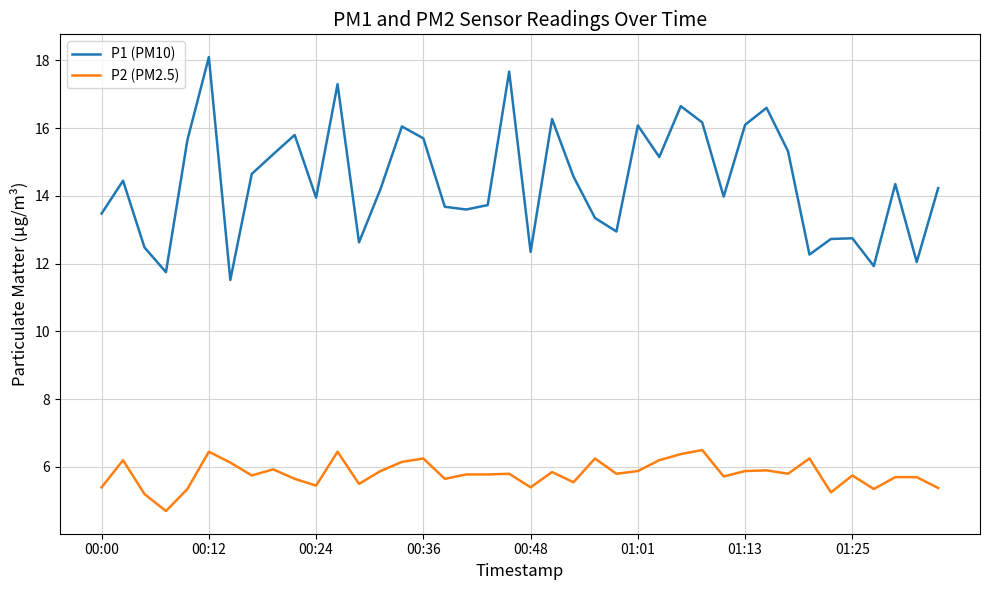

List the series in order of their peak value, lowest first.

P2 (PM2.5), P1 (PM10)